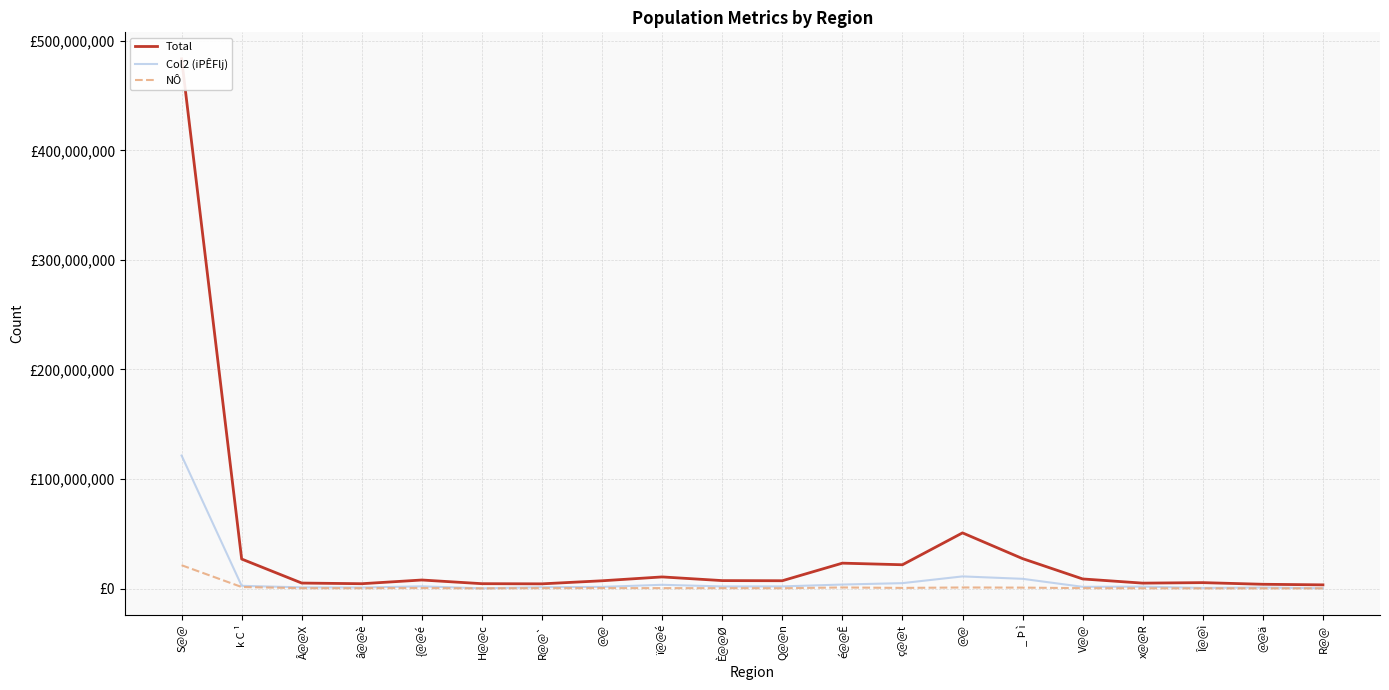

What is the greatest value displayed?

483562467